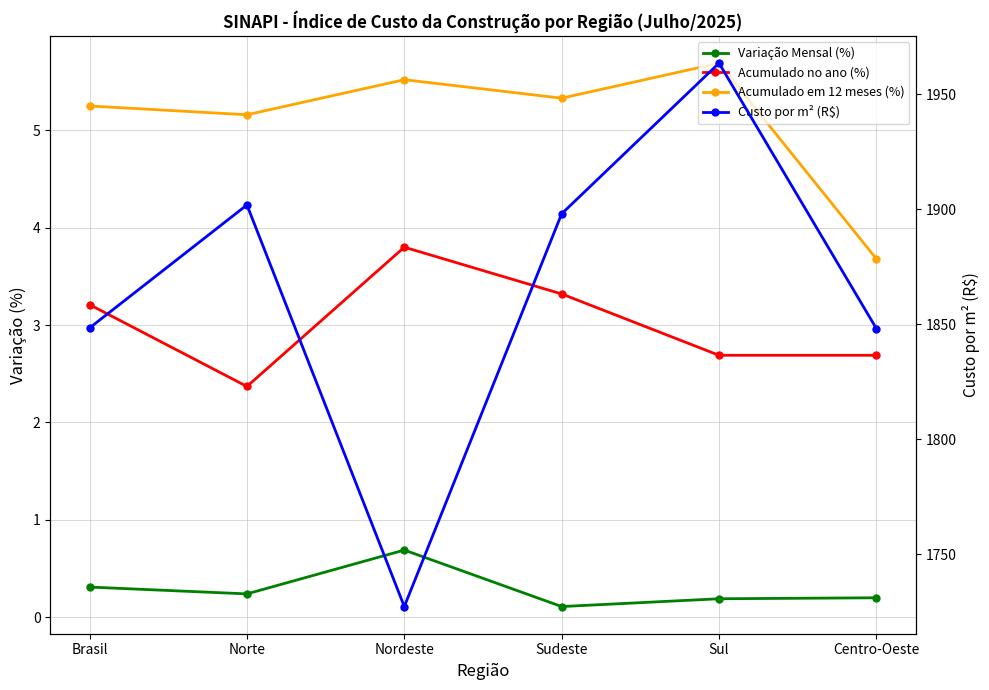

At which category is the sum across all series the highest?

Sul